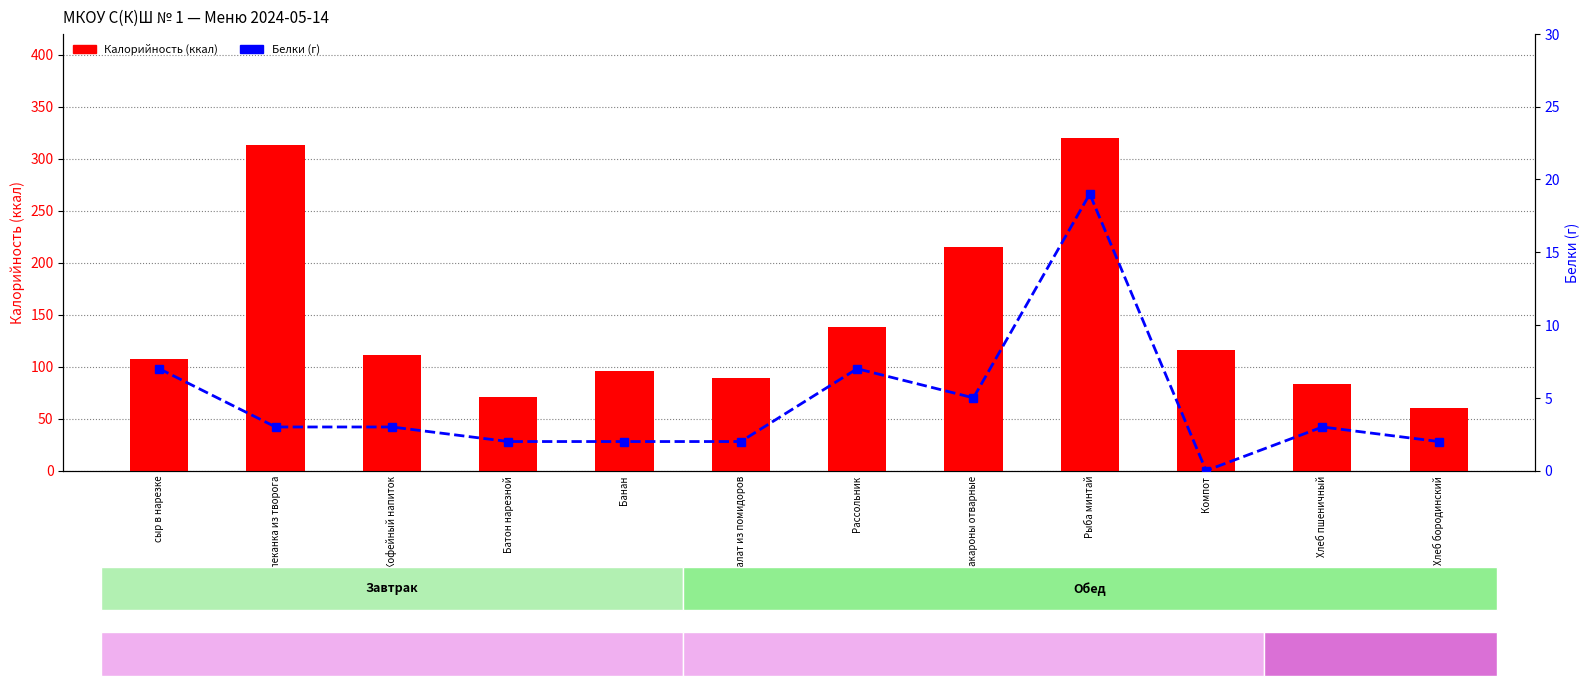

What is the greatest value displayed?

320